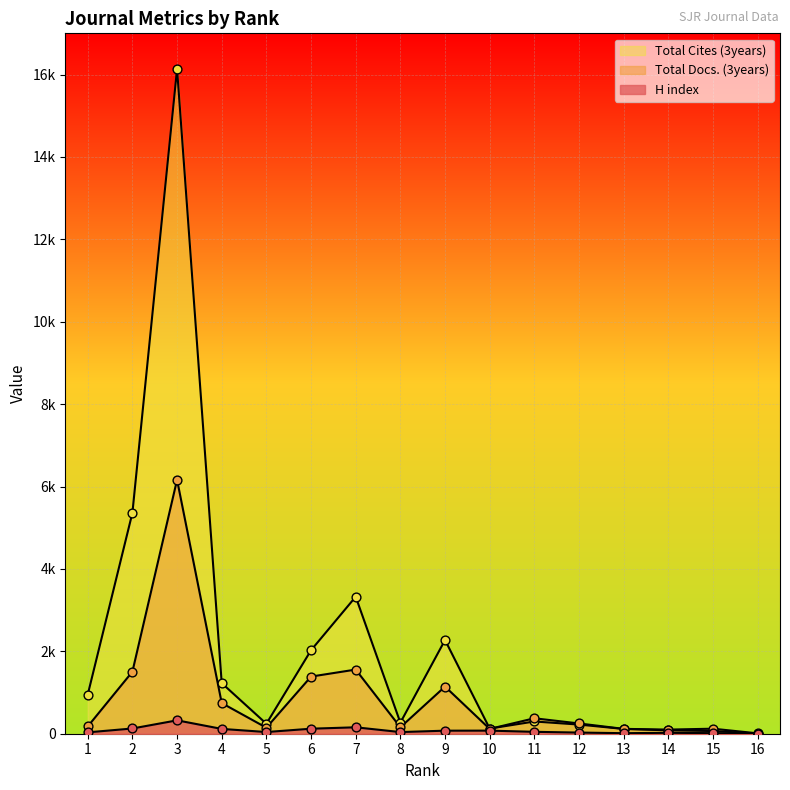

At which category is the sum across all series the highest?

3